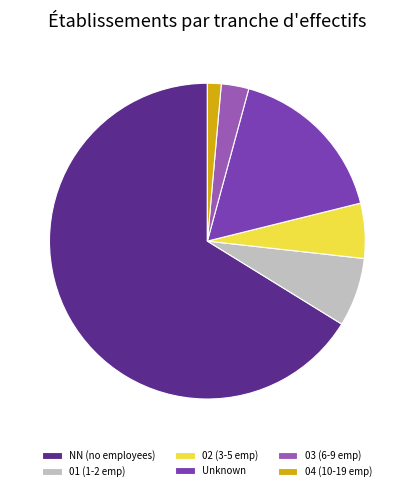

Rank the categories by value from lowest to highest.

04 (10-19 emp), 03 (6-9 emp), 02 (3-5 emp), 01 (1-2 emp), Unknown, NN (no employees)